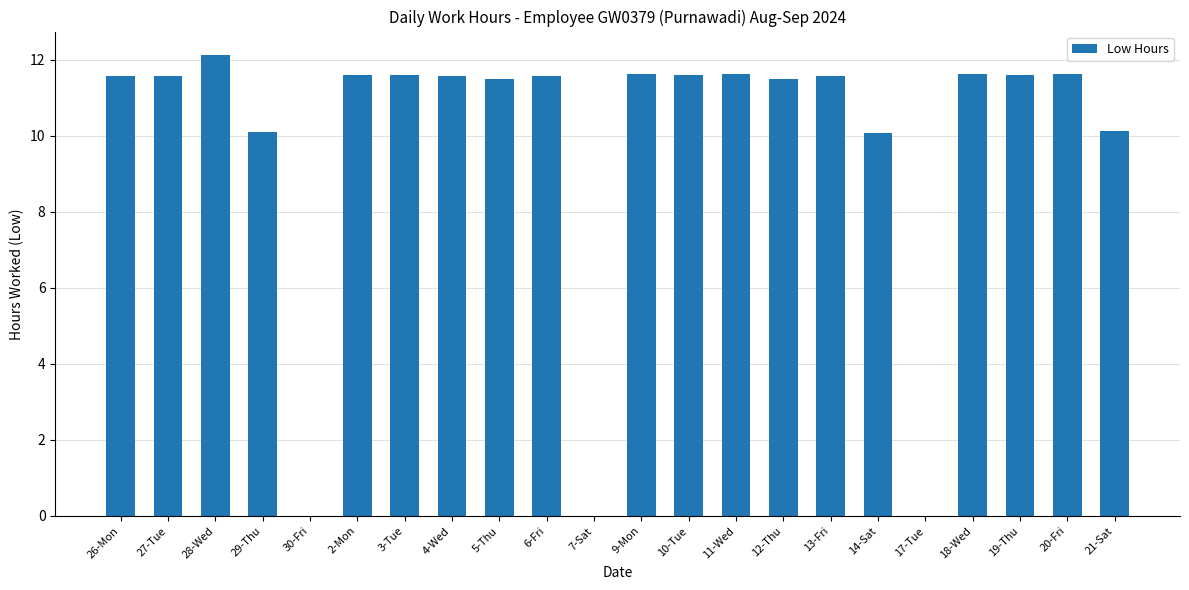

Reading left to right, list all the values displayed in this chart.

26-Mon=11.6	27-Tue=11.6	28-Wed=12.1	29-Thu=10.1	30-Fri=0.0	2-Mon=11.6	3-Tue=11.6	4-Wed=11.6	5-Thu=11.5	6-Fri=11.6	7-Sat=0.0	9-Mon=11.6	10-Tue=11.6	11-Wed=11.6	12-Thu=11.5	13-Fri=11.6	14-Sat=10.1	17-Tue=0.0	18-Wed=11.6	19-Thu=11.6	20-Fri=11.6	21-Sat=10.1